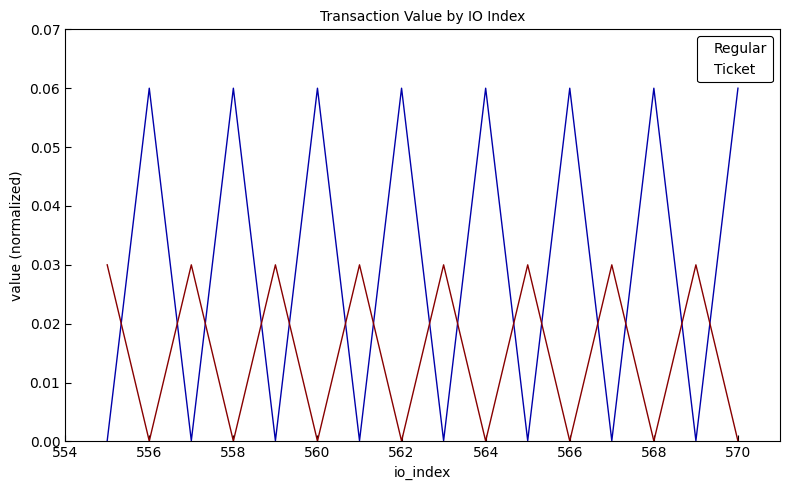

Rank the series by their maximum value, from highest to lowest.

Regular, Ticket